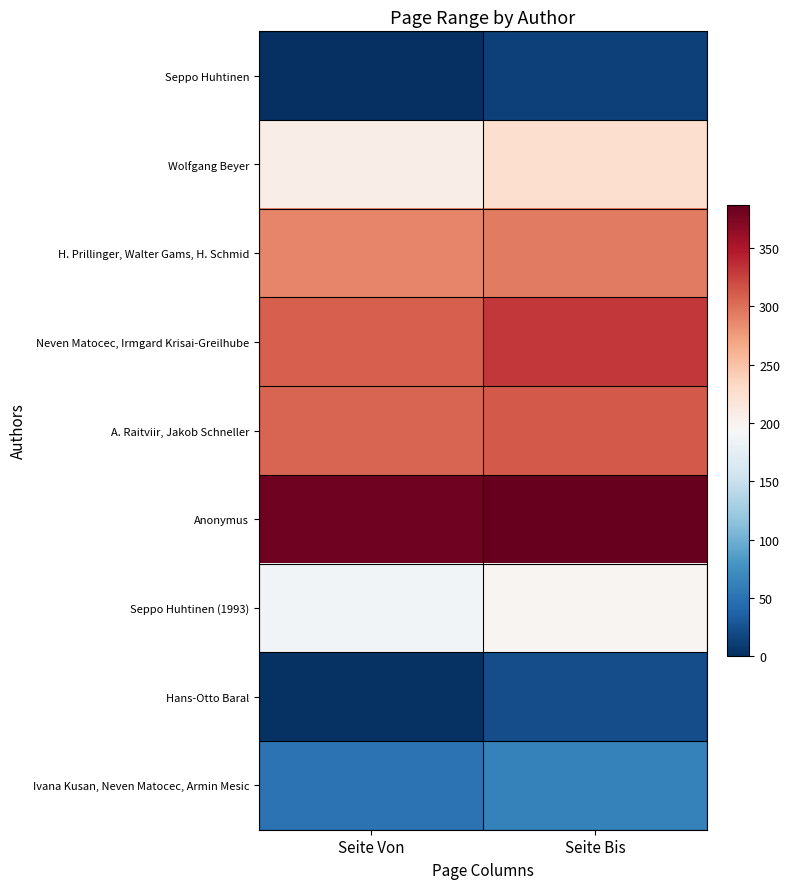

At which category is the sum across all series the highest?

Seite Bis